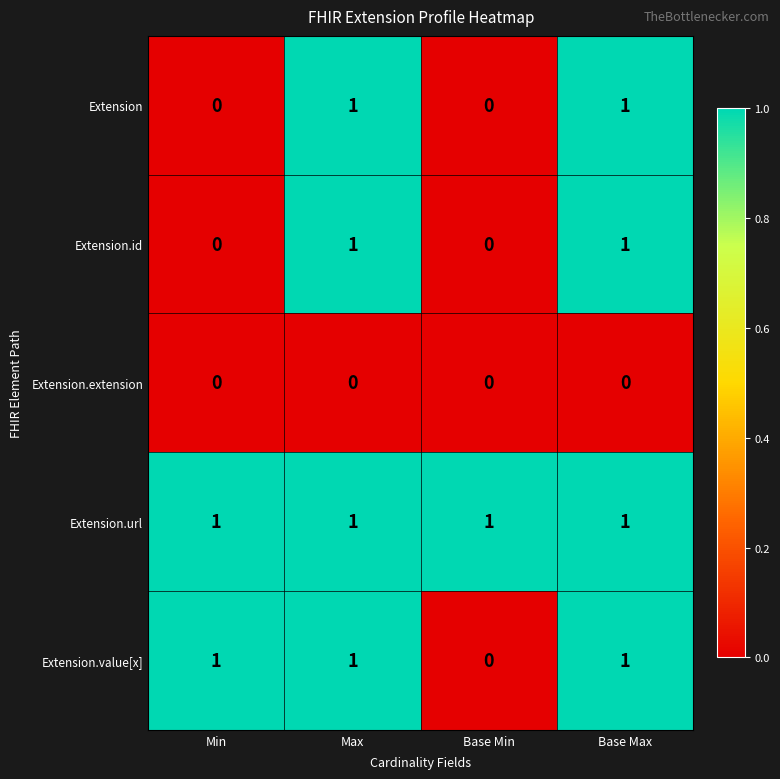

At how many categories does at least one series exceed 0?

4